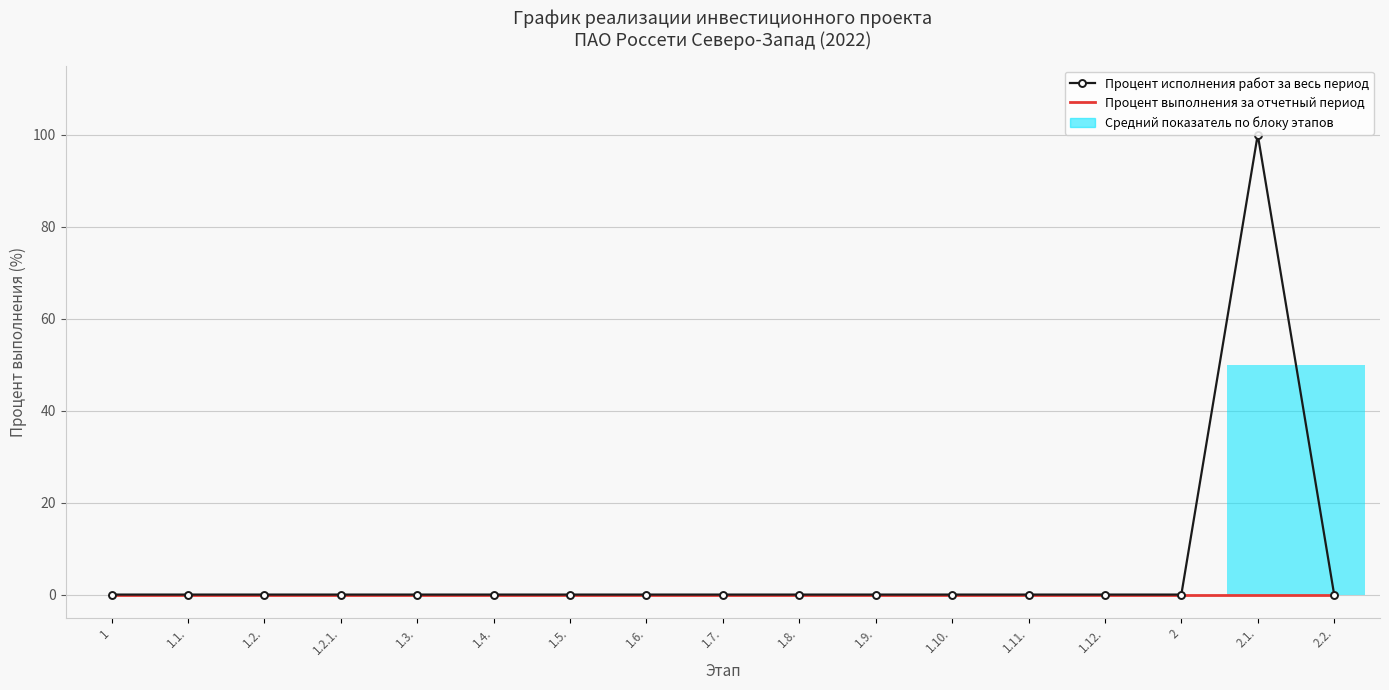

How many values in the Процент исполнения работ за весь период series exceed 0?

1